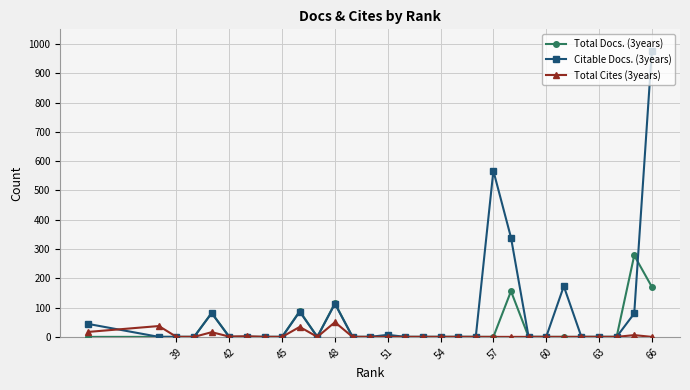

The value of Citable Docs. (3years) at 45 is 0. True or false?

True